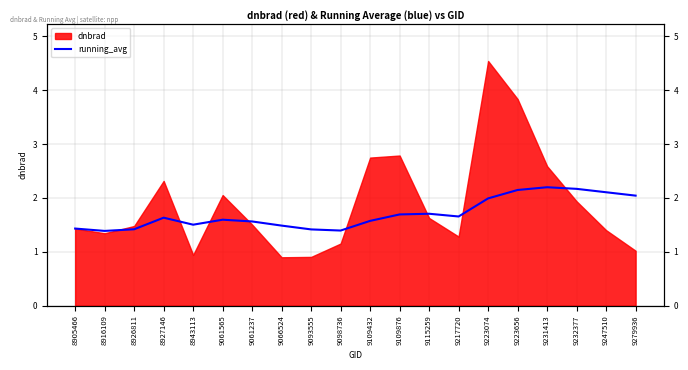

True or false: the data has more than 2 interior local peaks.

True